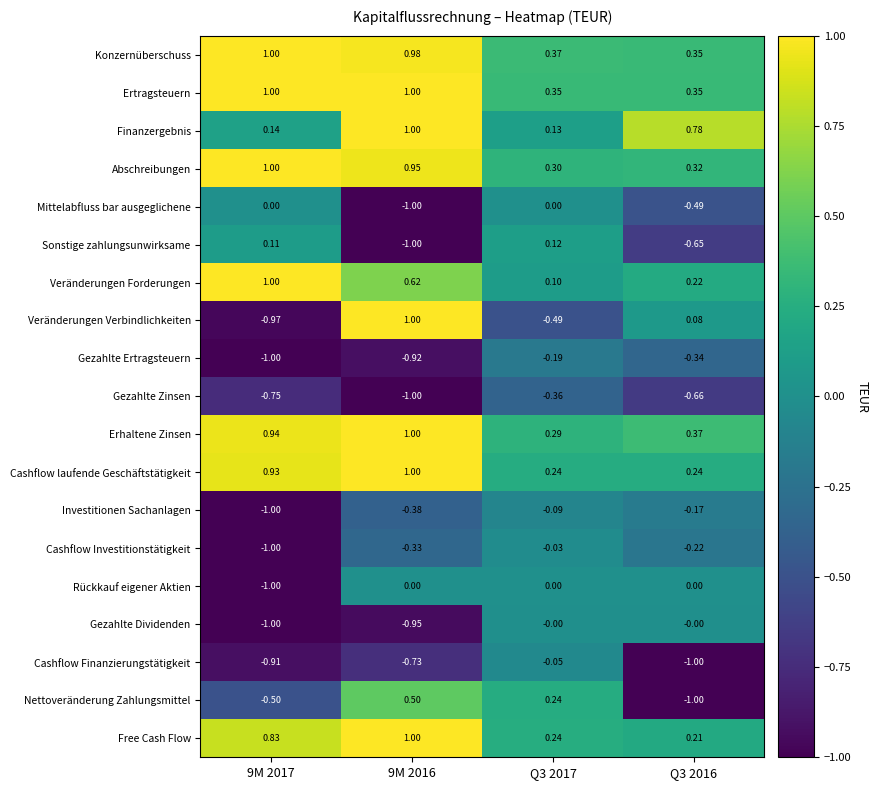

Which series has the largest range (max minus min)?

Veränderungen Verbindlichkeiten